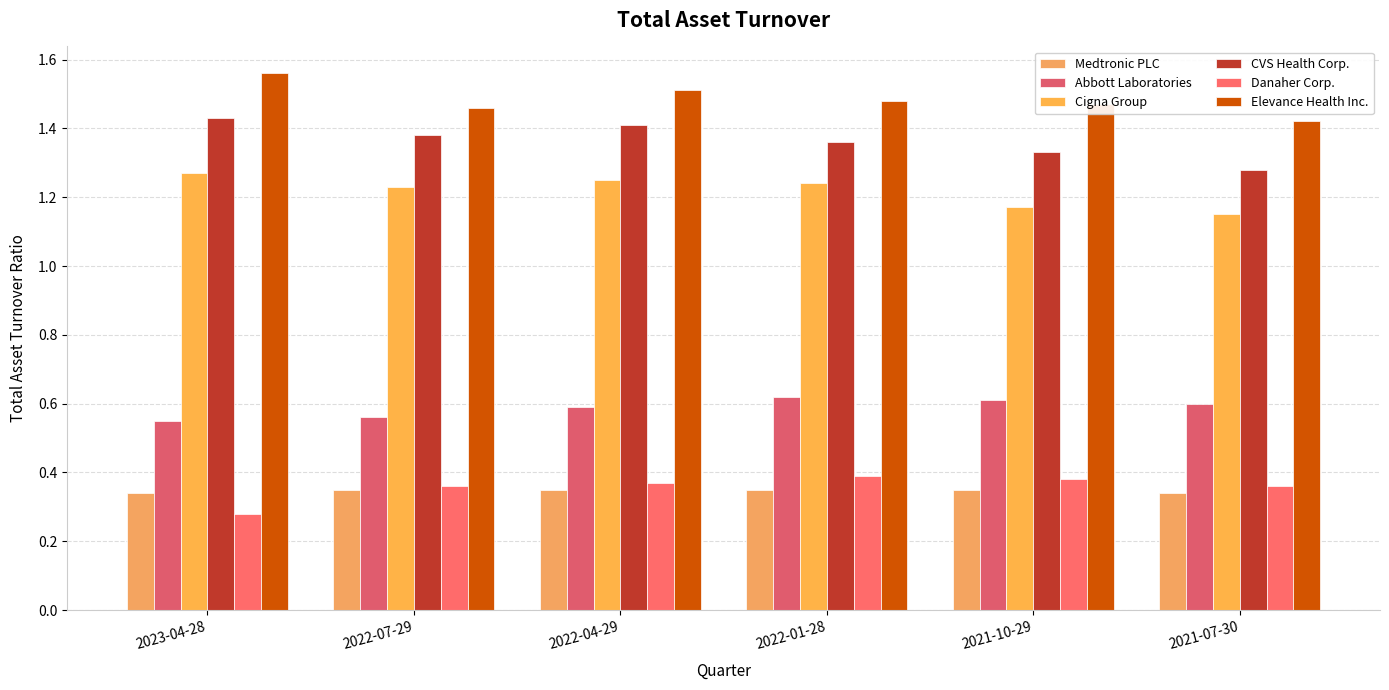

How many bars are there in each group?

6